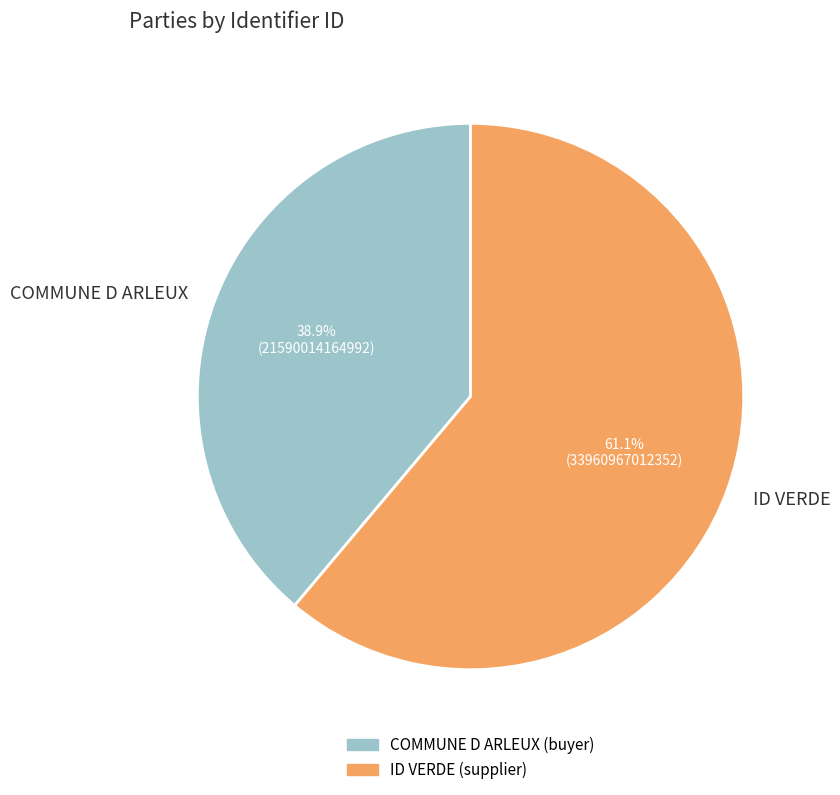

What percentage is the ID VERDE slice, to the nearest percent?

61%